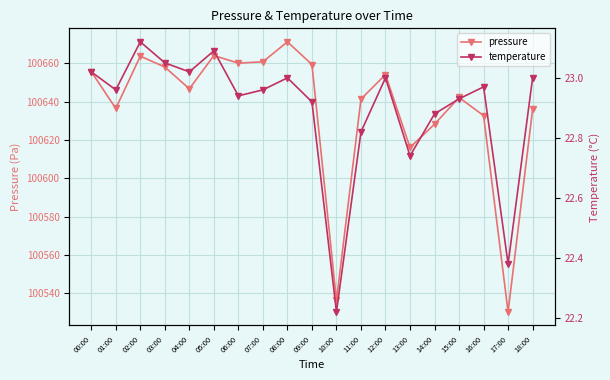

At which category is the sum across all series the highest?

08:00